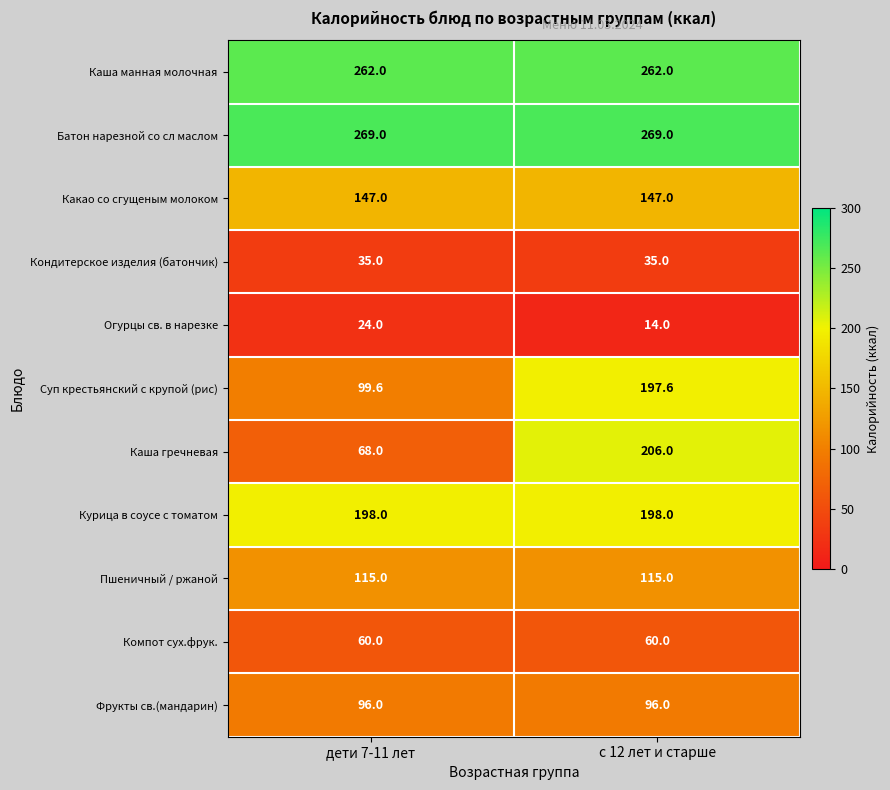

Reading left to right, extract all data points from this chart.

Каша манная молочная: дети 7-11 лет=262.0	с 12 лет и старше=262.0
Батон нарезной со сл маслом: дети 7-11 лет=269.0	с 12 лет и старше=269.0
Какао со сгущеным молоком: дети 7-11 лет=147.0	с 12 лет и старше=147.0
Кондитерское изделия (батончик): дети 7-11 лет=35.0	с 12 лет и старше=35.0
Огурцы св. в нарезке: дети 7-11 лет=24.0	с 12 лет и старше=14.0
Суп крестьянский с крупой (рис): дети 7-11 лет=99.6	с 12 лет и старше=197.6
Каша гречневая: дети 7-11 лет=68.0	с 12 лет и старше=206.0
Курица в соусе с томатом: дети 7-11 лет=198.0	с 12 лет и старше=198.0
Пшеничный / ржаной: дети 7-11 лет=115.0	с 12 лет и старше=115.0
Компот сух.фрук.: дети 7-11 лет=60.0	с 12 лет и старше=60.0
Фрукты св.(мандарин): дети 7-11 лет=96.0	с 12 лет и старше=96.0